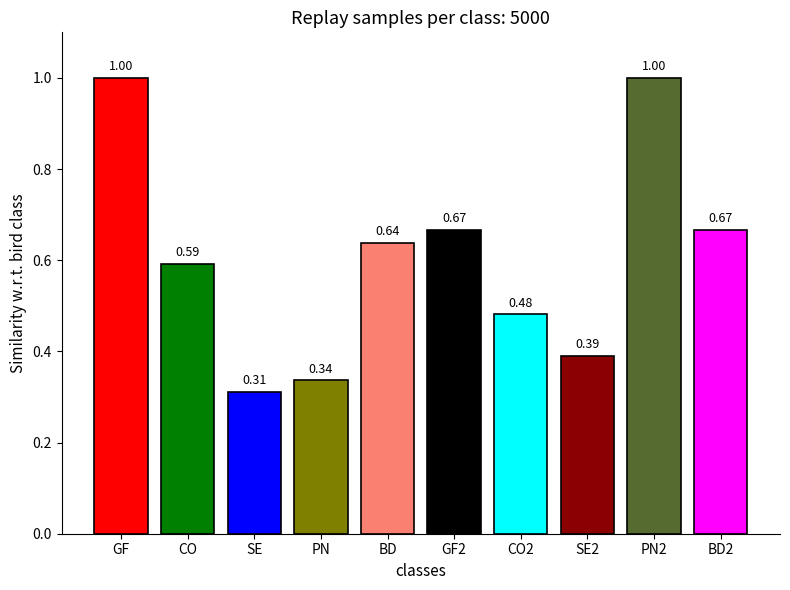

Which category has the lowest value across all series?

SE